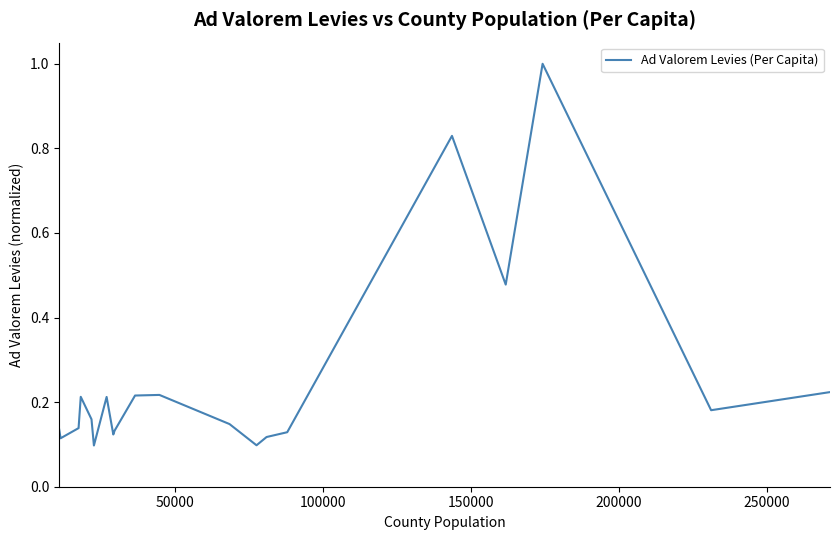

What is the difference between the maximum and minimum values?

0.9